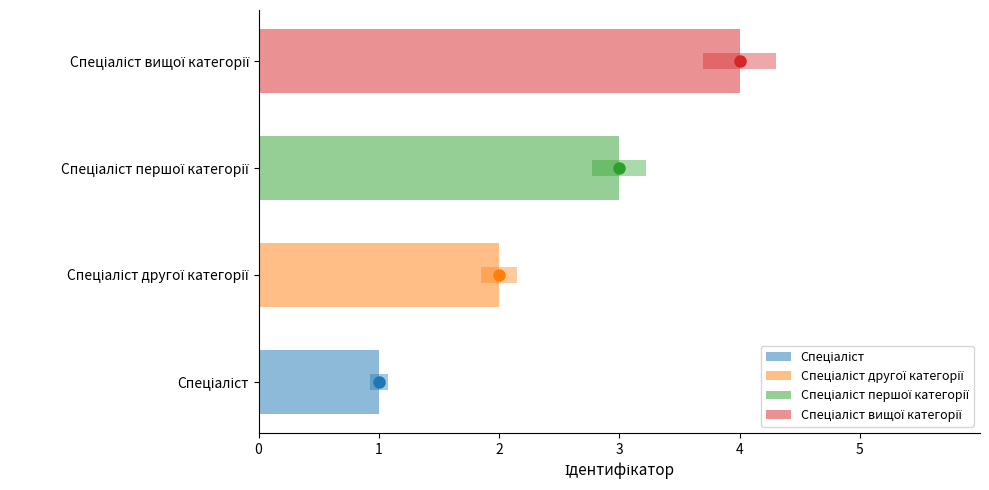

Are the bars grouped side by side (vs. stacked)?

No